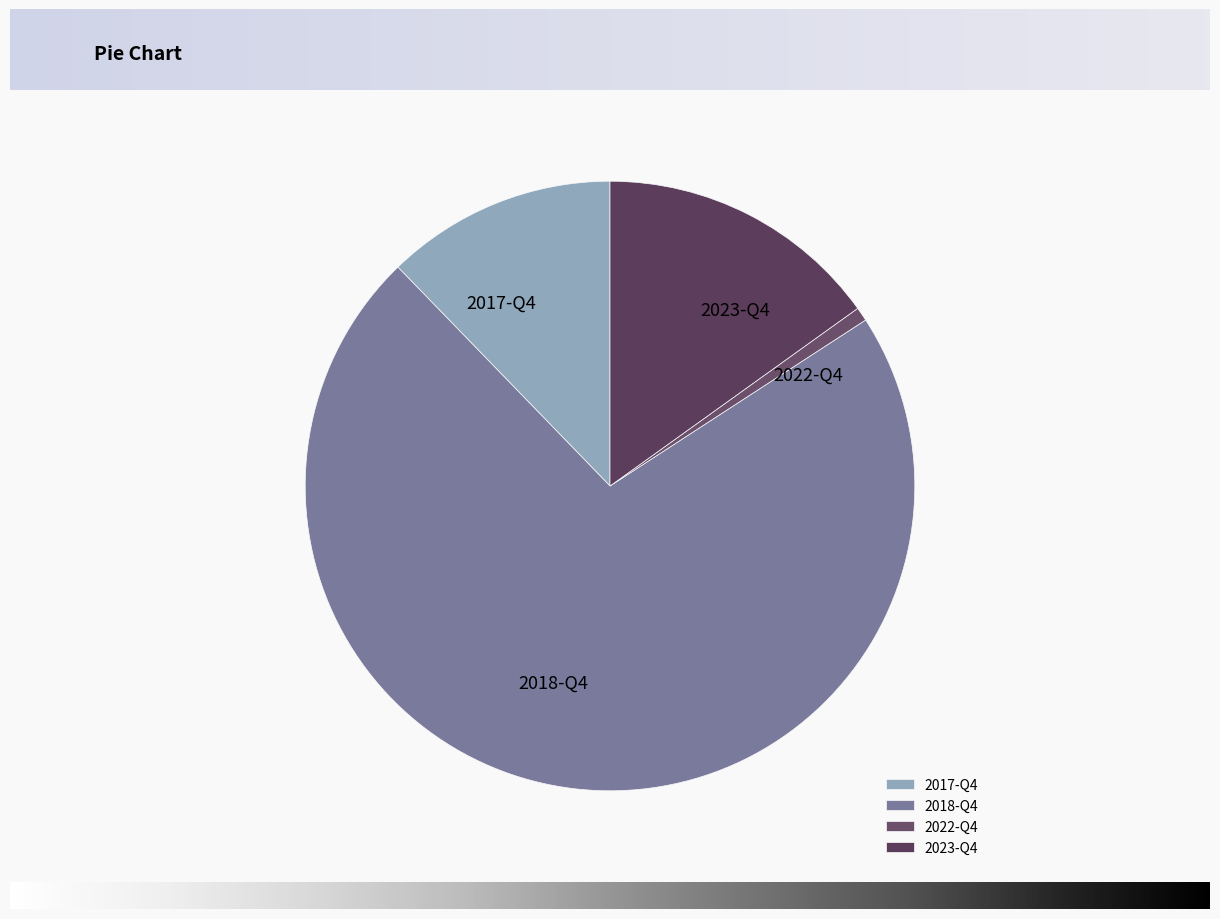

Is it true that 2022-Q4 is 11% of the pie?

False